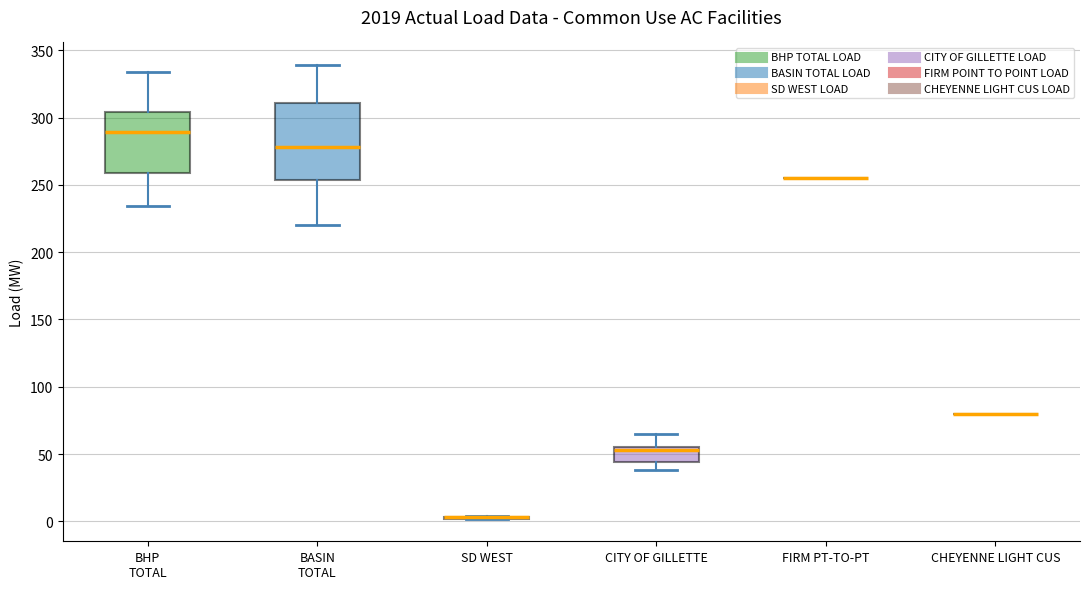

Reading left to right, transcribe this box plot: for each box, give where its median line is, the range the box spans, and where its two whiskers end, as read against the y-axis. The values are not printed on the chart, so give them approximately, as read against the axis.

BHP TOTAL: median 290, box 260 to 305, whiskers 235 to 335
BASIN TOTAL: median 280, box 255 to 310, whiskers 220 to 340
SD WEST: box collapsed to a line at 5, whiskers 0 to 5
CITY OF GILLETTE: median 55 (just below the box's upper edge), box 45 to 55, whiskers 40 to 65
FIRM PT-TO-PT: box collapsed to a line at 255, whiskers 255 to 255
CHEYENNE LIGHT CUS: box collapsed to a line at 80, whiskers 80 to 80